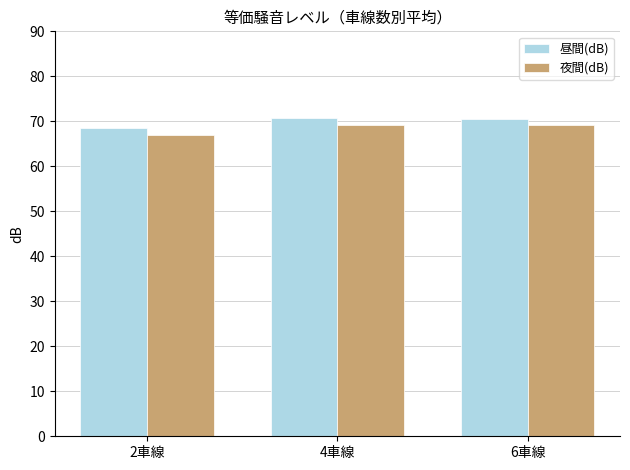

The 夜間(dB) series shows 26.3 at 2車線. True or false?

False